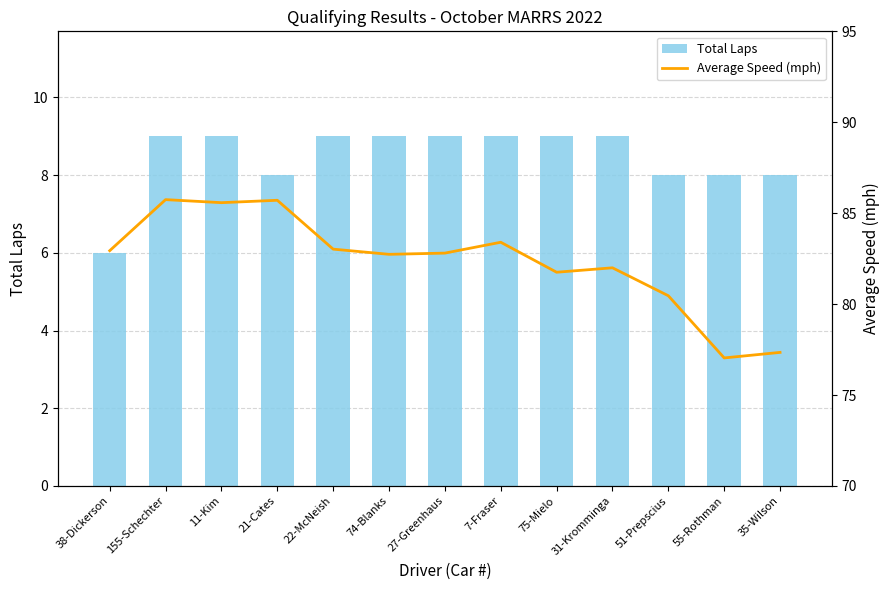

What are all the series names shown in the legend?

Total Laps, Average Speed (mph)